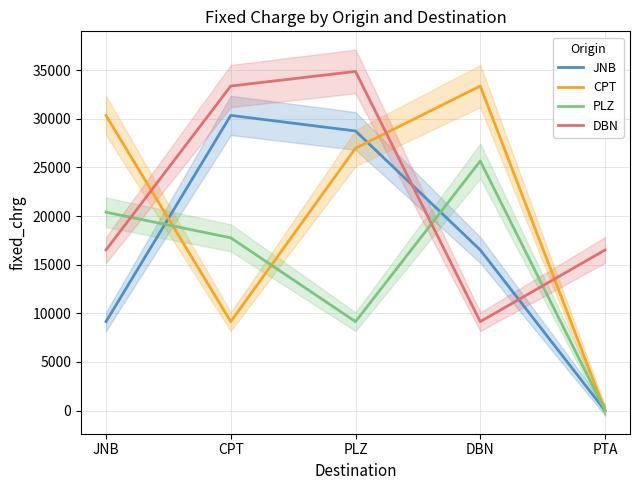

Rank the series at JNB from highest to lowest value.

CPT, PLZ, DBN, JNB